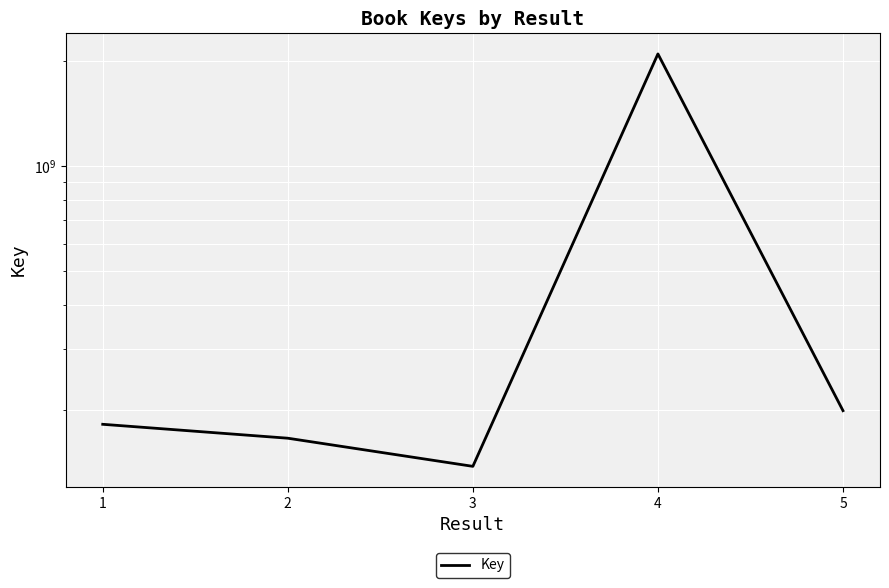

What value does the data have at 4?

2094034442